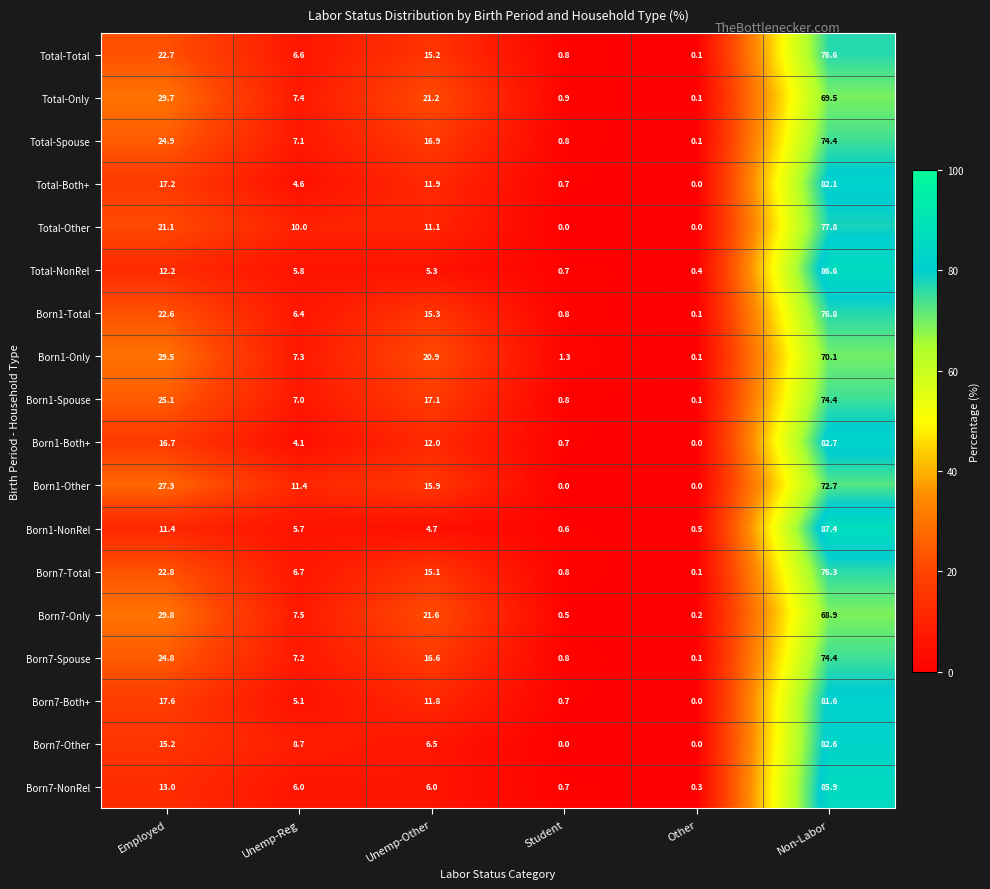

True or false: Born7-Total has a value of 15.1 at Unemp-Other.

True